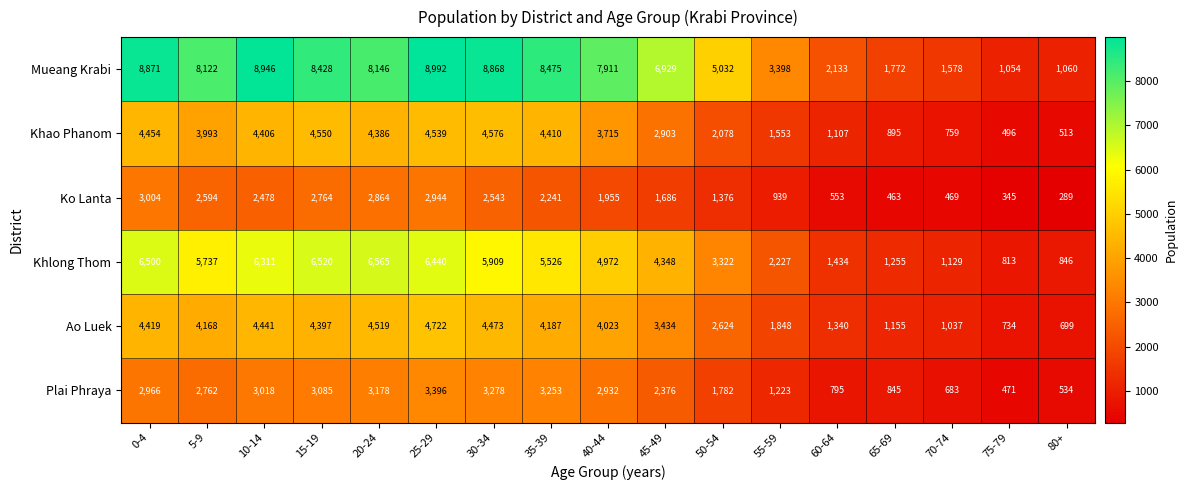

Read the Khao Phanom value at 15-19, to the nearest 10.

4550